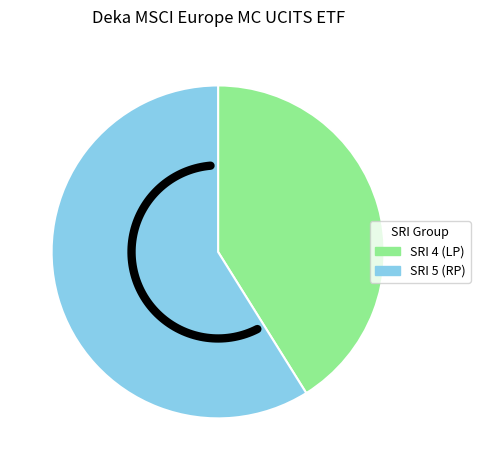

Which series has the largest range (max minus min)?

SRI 5 (RP)